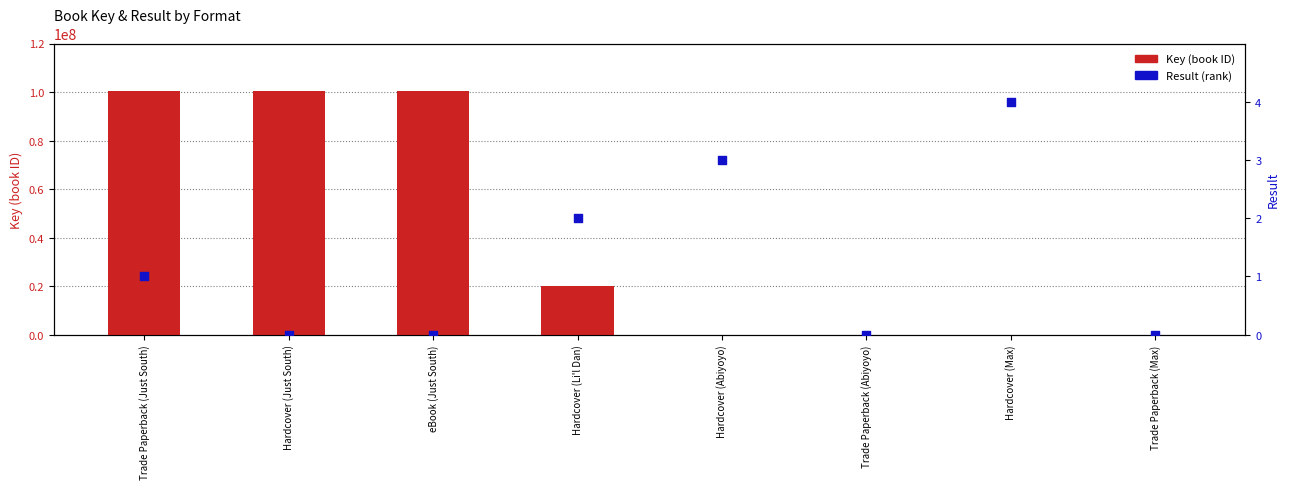

What is the total value across all series at Hardcover (Li'l Dan)?

20103860